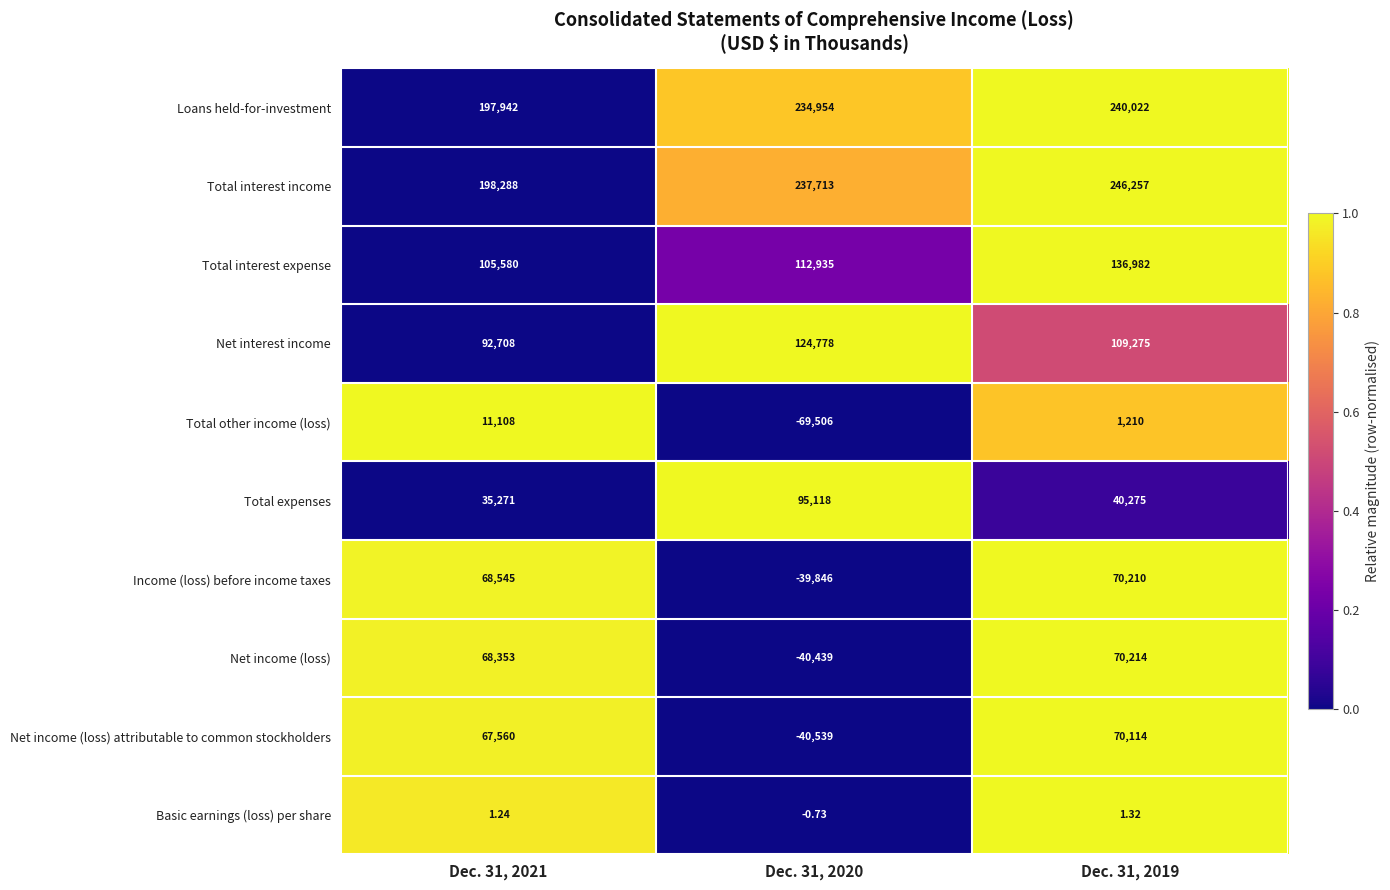

Which series changed the most between Dec. 31, 2021 and Dec. 31, 2020?

Net income (loss)